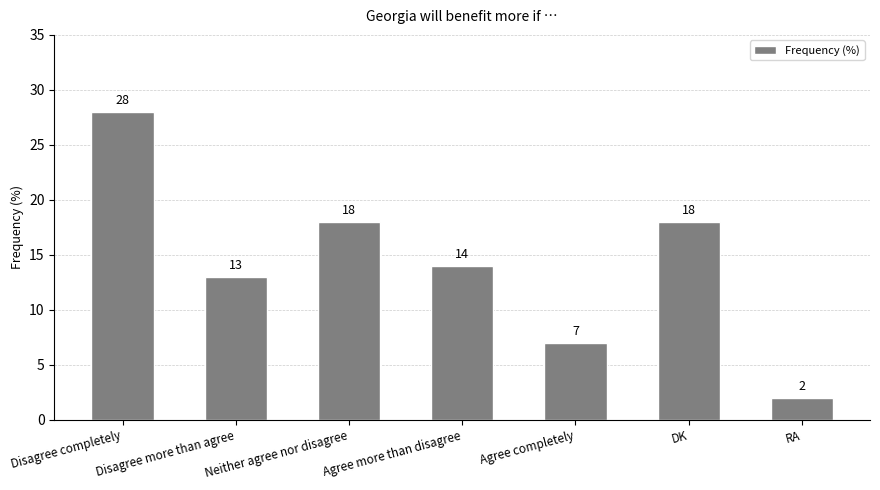

At which category does the chart reach its peak across all series?

Disagree completely